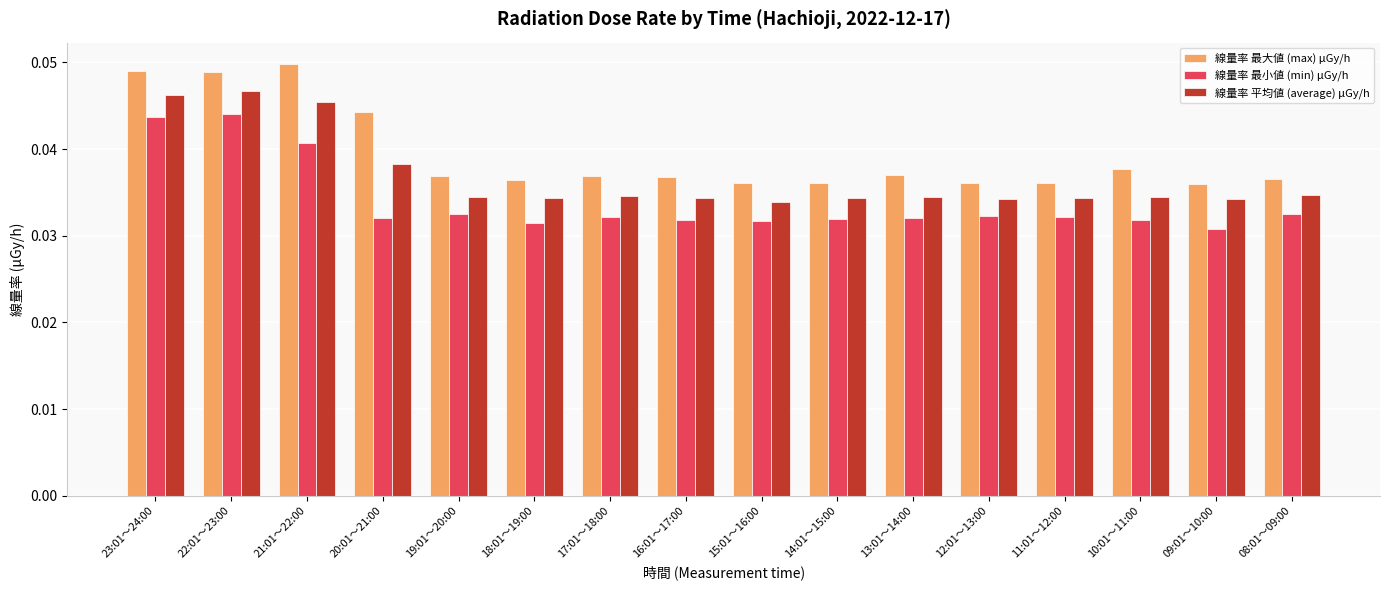

What position from the right is 22:01～23:00?

15